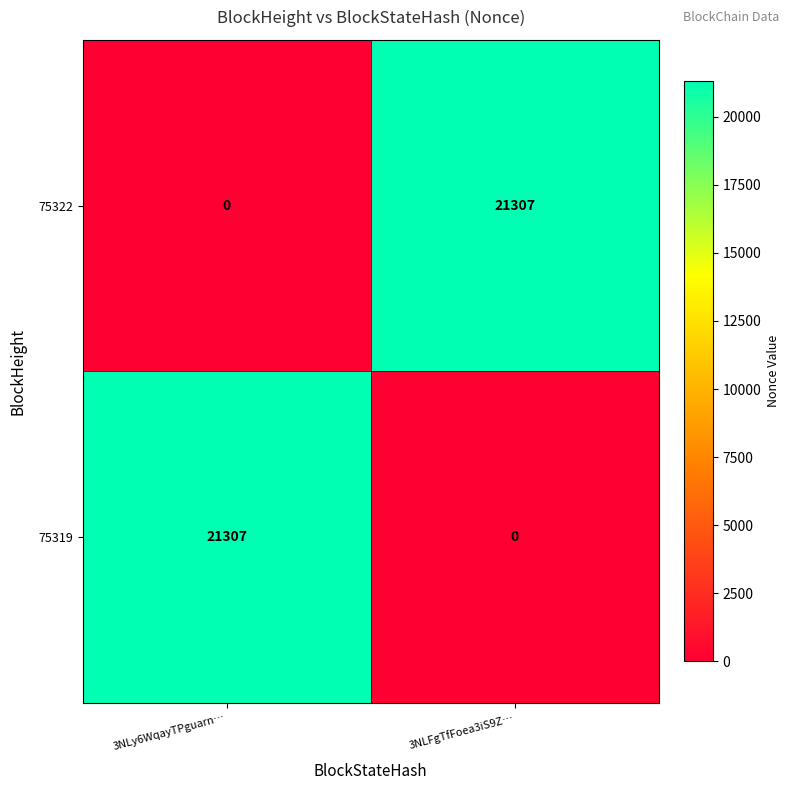

What is the sum of the 75322 values at 3NLy6WqayTPguarn… and 3NLFgTfFoea3iS9Z…?

21307